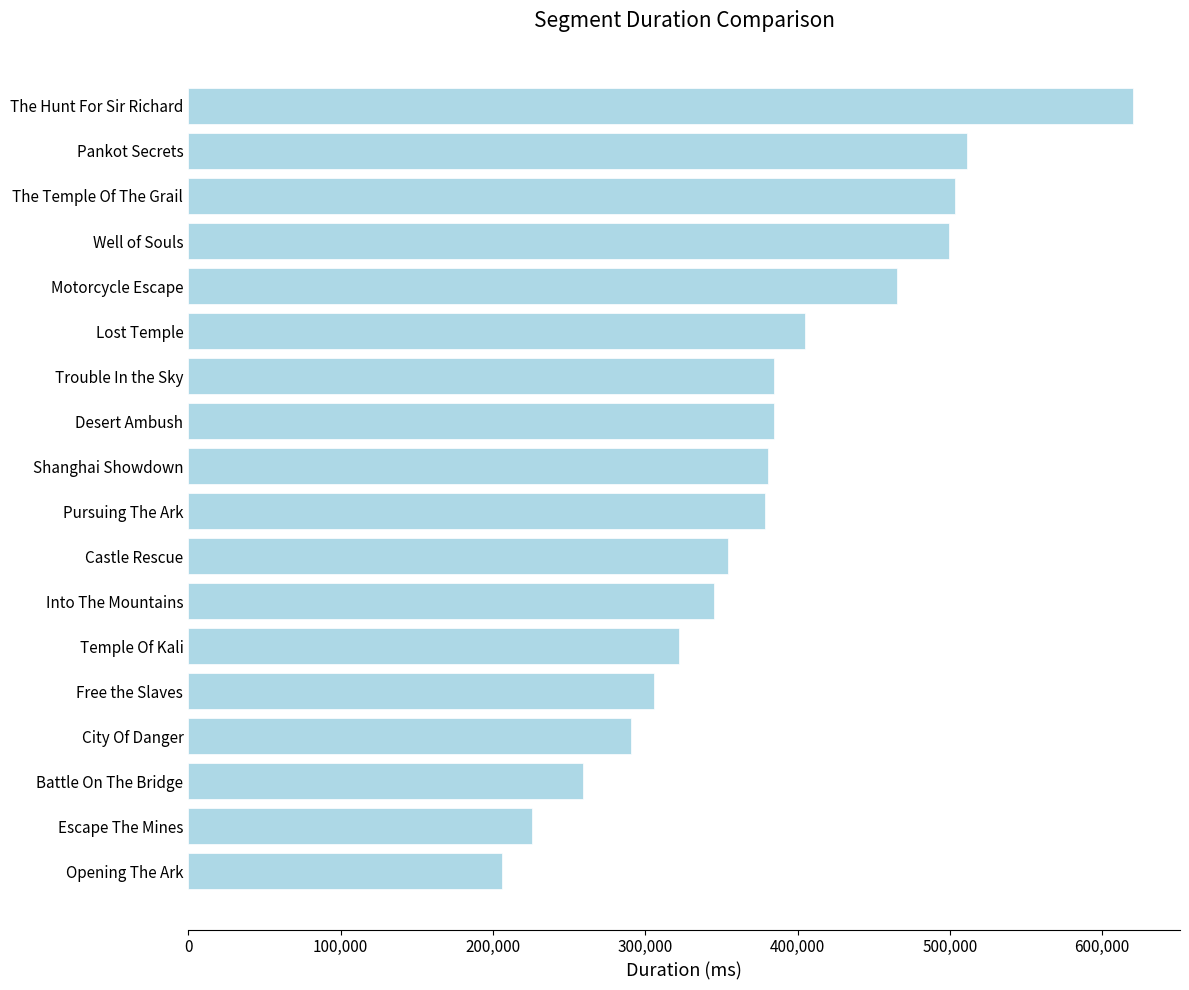

What is the maximum value shown in the chart?

620049